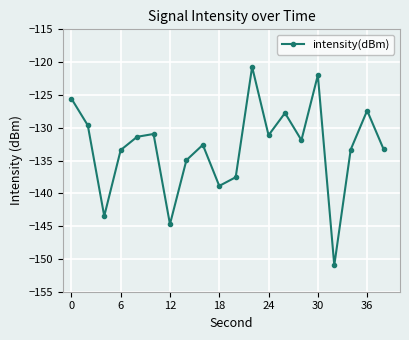

What is the average value?

-133.1